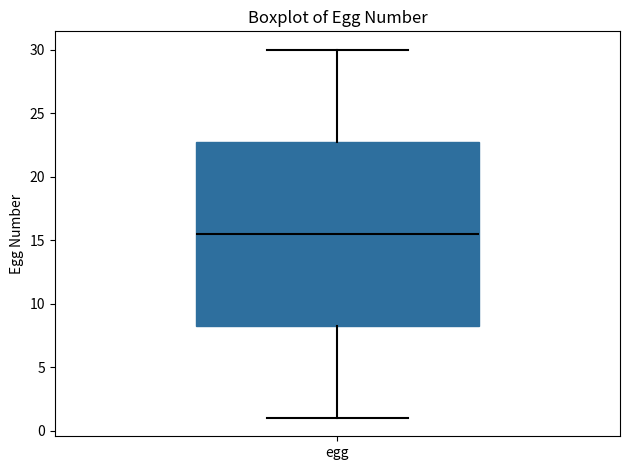

Where is the lower edge of the box for egg on the y-axis? The values are not printed on the chart, so give them approximately, as read against the axis.

8.5